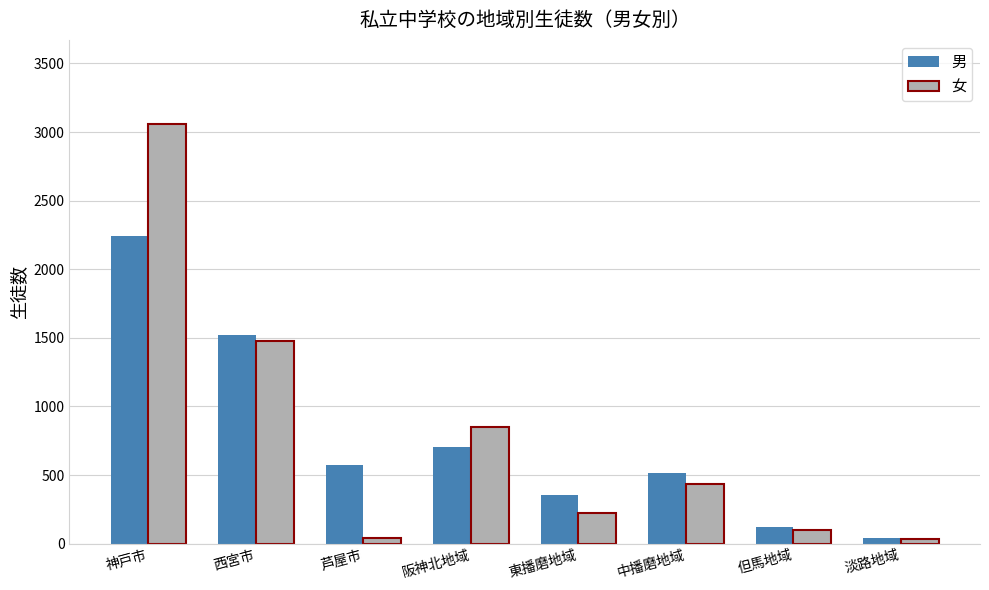

Rank the series by their maximum value, from lowest to highest.

男, 女